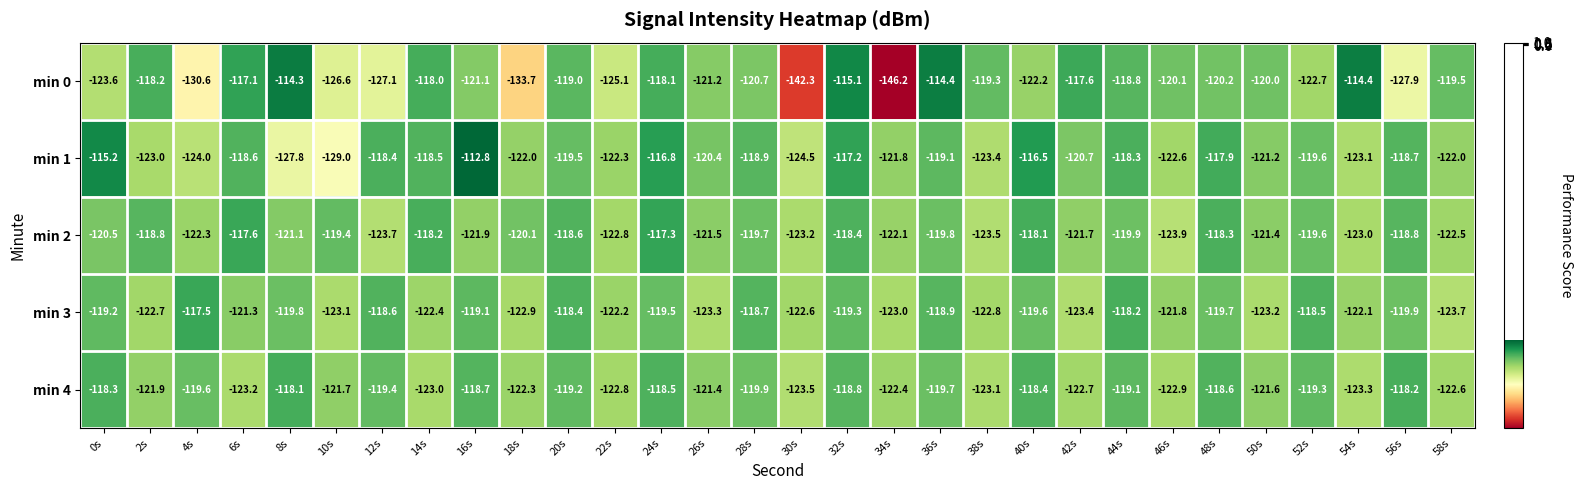

The value of min 1 at 2s is -62.1. True or false?

False